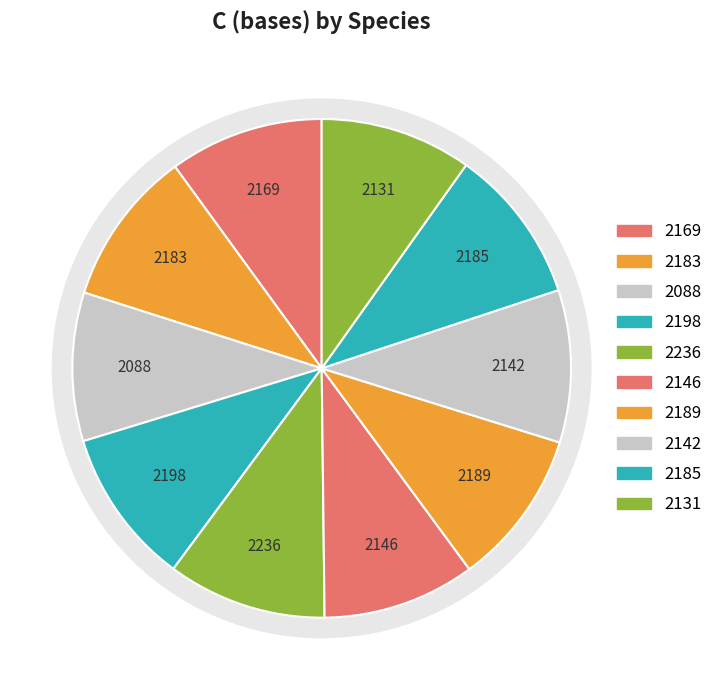

To the nearest percent, what is the average slice percentage?

10%